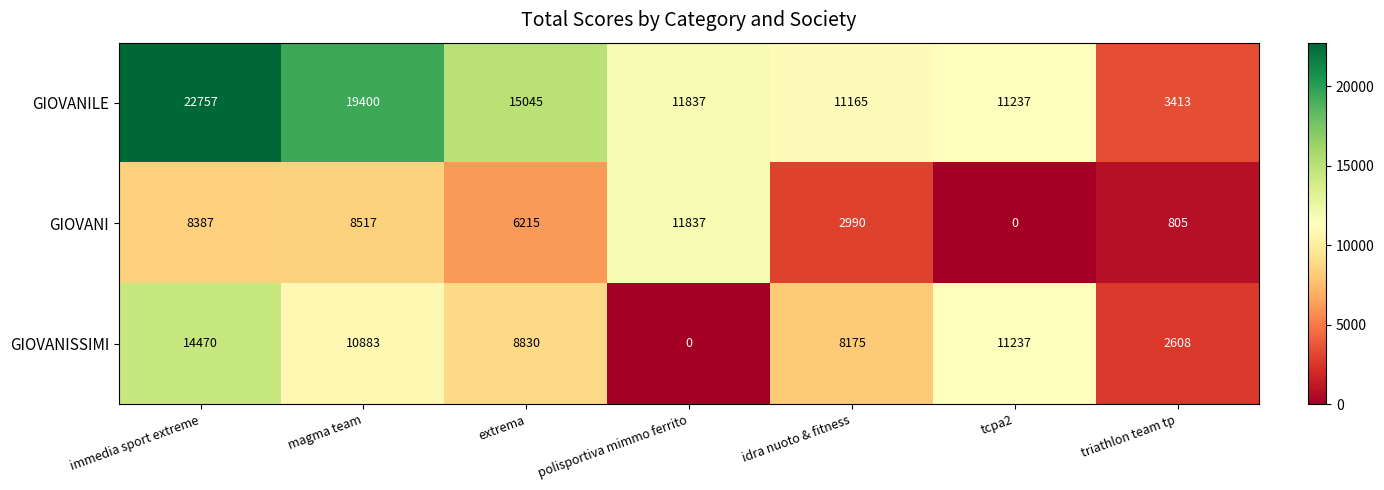

What is the difference between the second highest and second lowest values in the GIOVANI series?

7712